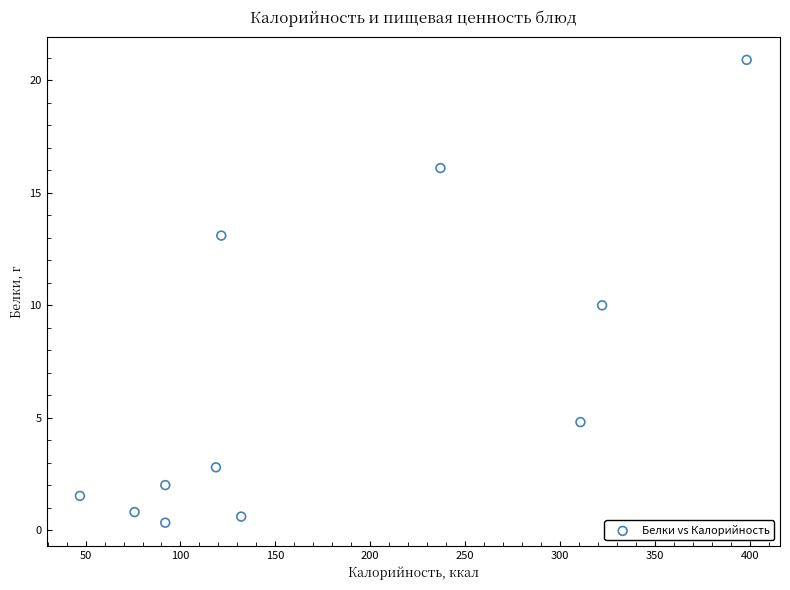

What is the range of X values (max minus min)?

351.4